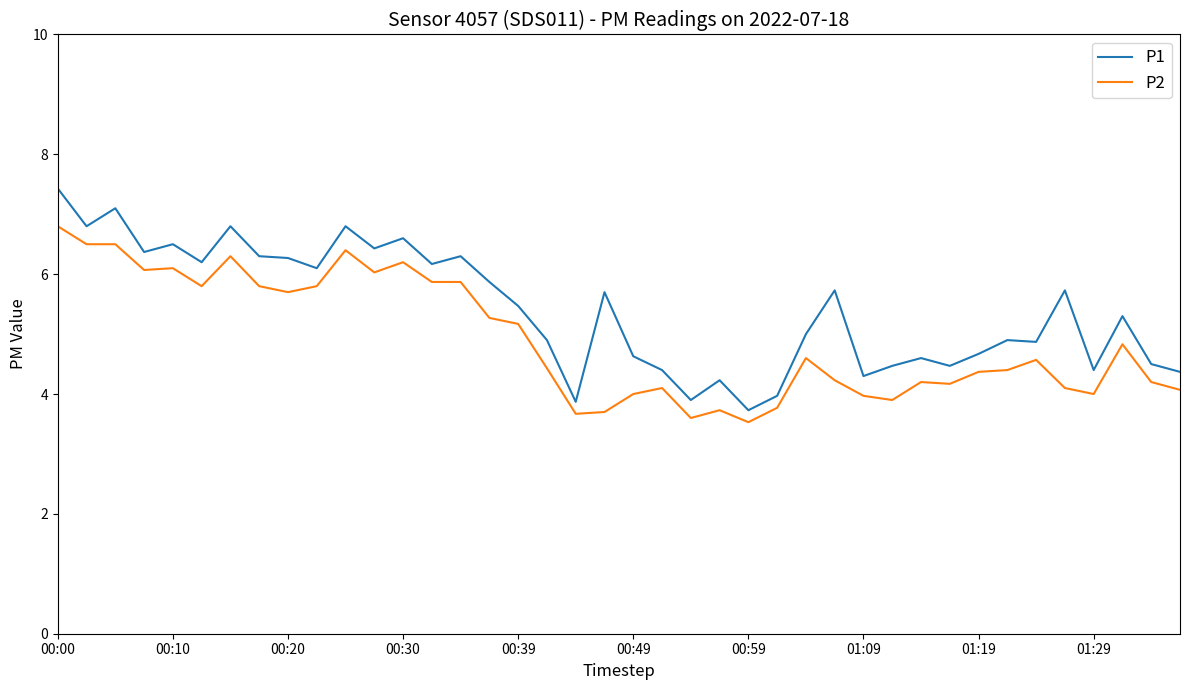

What is the minimum value for P2?

3.5